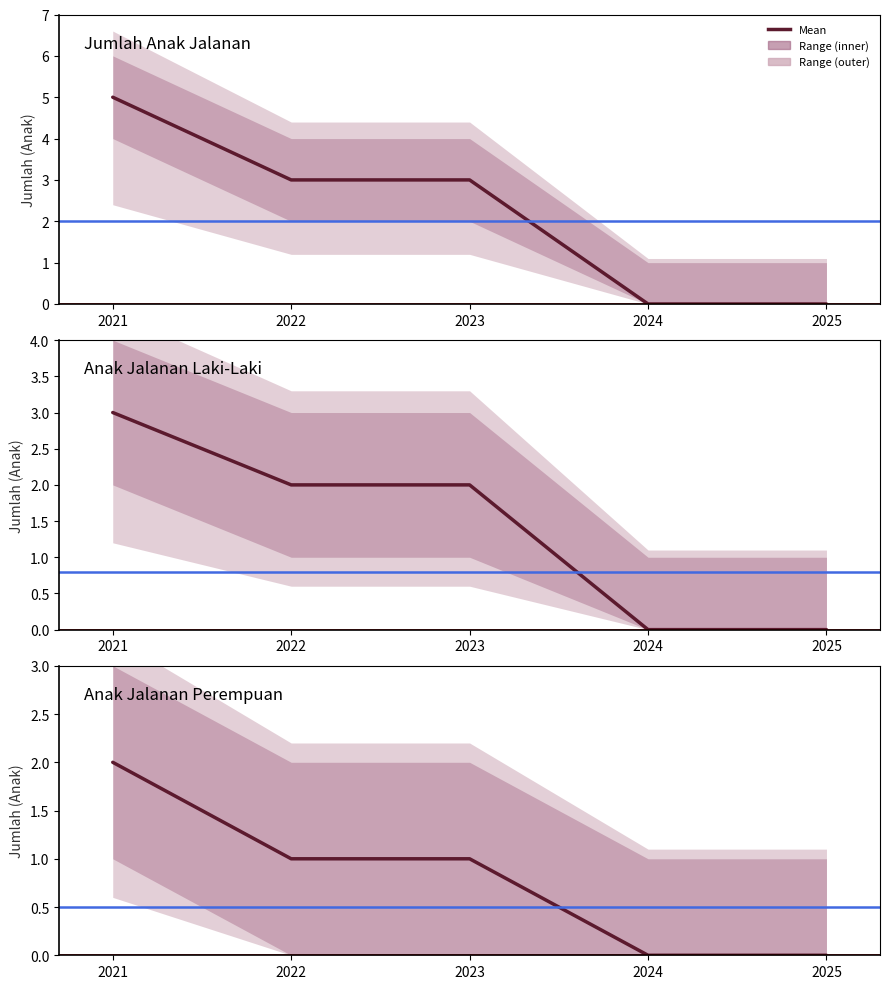

Reading right to left, list all the values displayed in this chart.

Jumlah Anak Jalanan: 2025=0	2024=0	2023=3	2022=3	2021=5
Anak Jalanan Laki-Laki: 2025=0	2024=0	2023=2	2022=2	2021=3
Anak Jalanan Perempuan: 2025=0	2024=0	2023=1	2022=1	2021=2